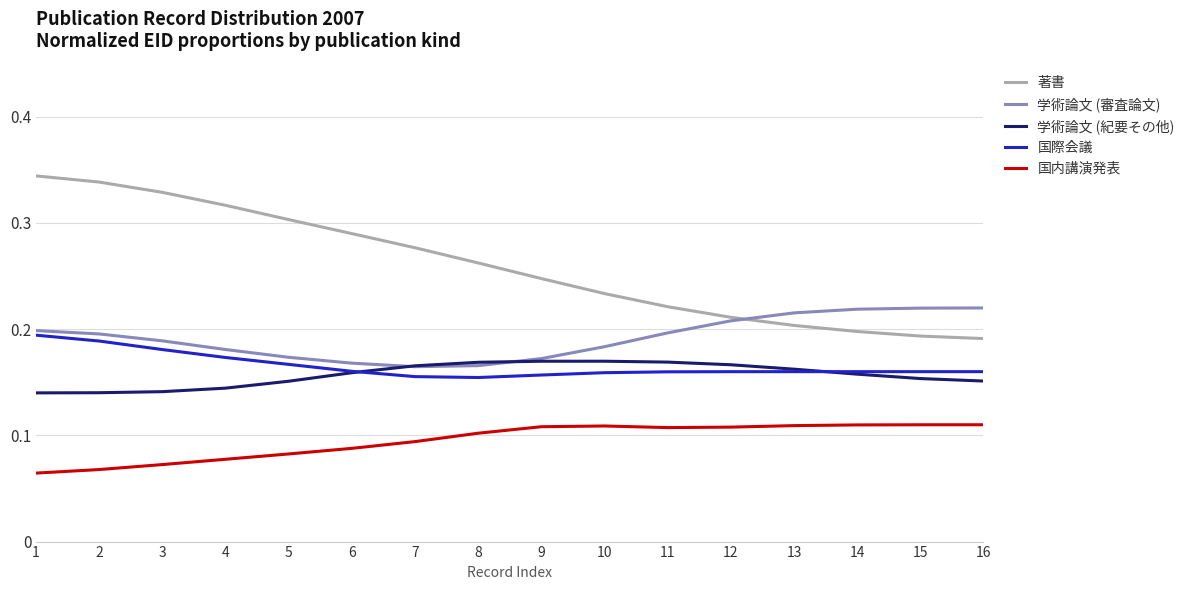

After their last crossing, which series has the higher values: 学術論文 (審査論文) or 学術論文 (紀要その他)?

学術論文 (審査論文)